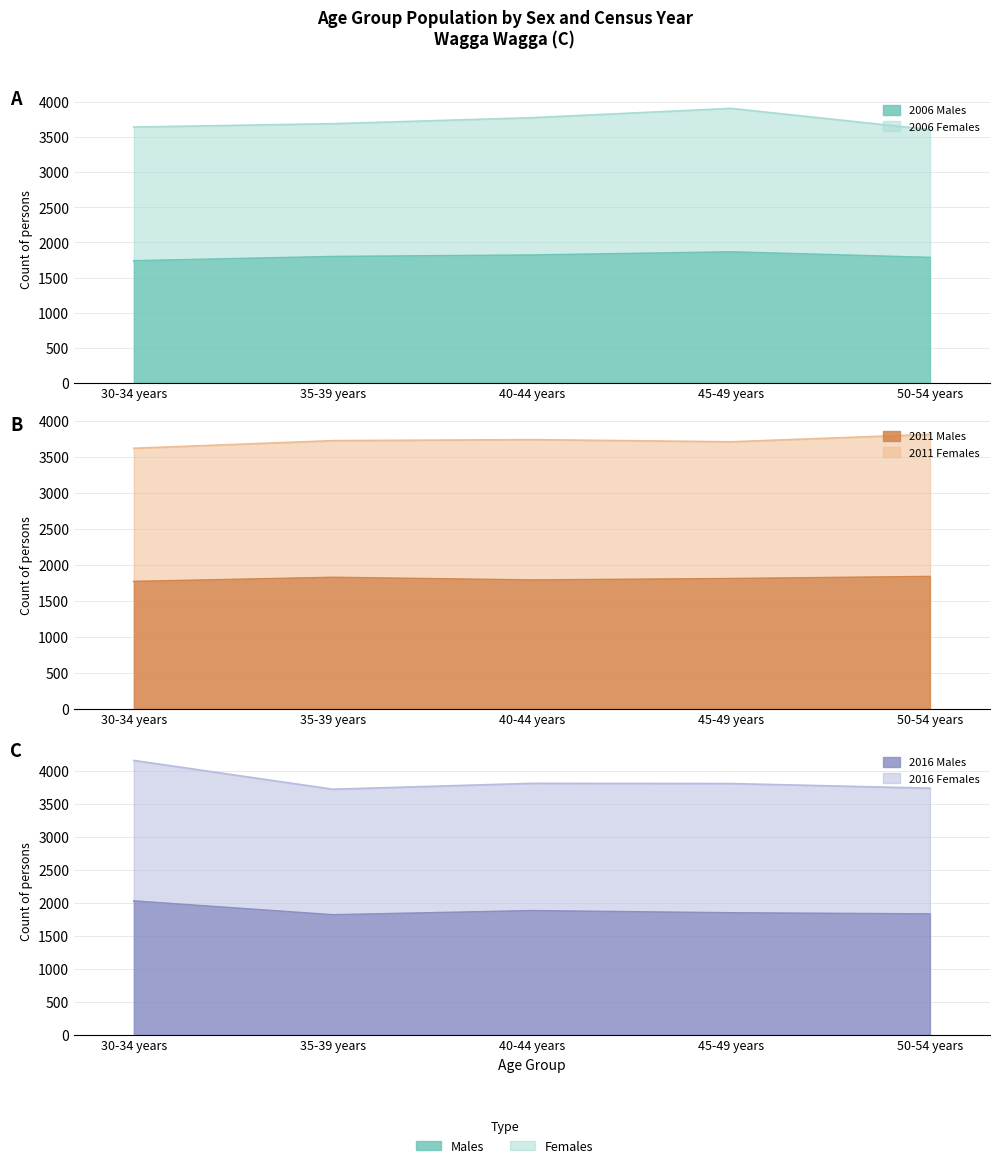

Which series has the largest range (max minus min)?

2016 Females